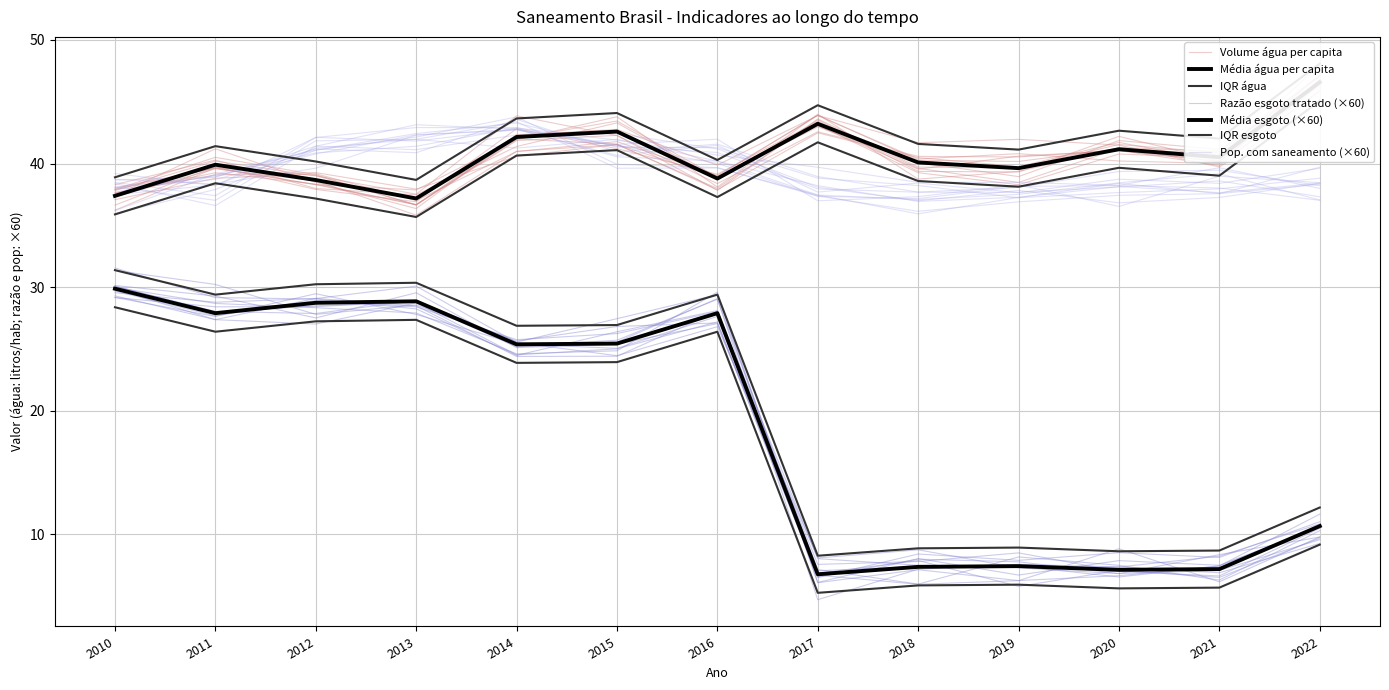

Is it true that Razão entre volume de esgoto tratado e ... equals 5.0 at 2022?

False